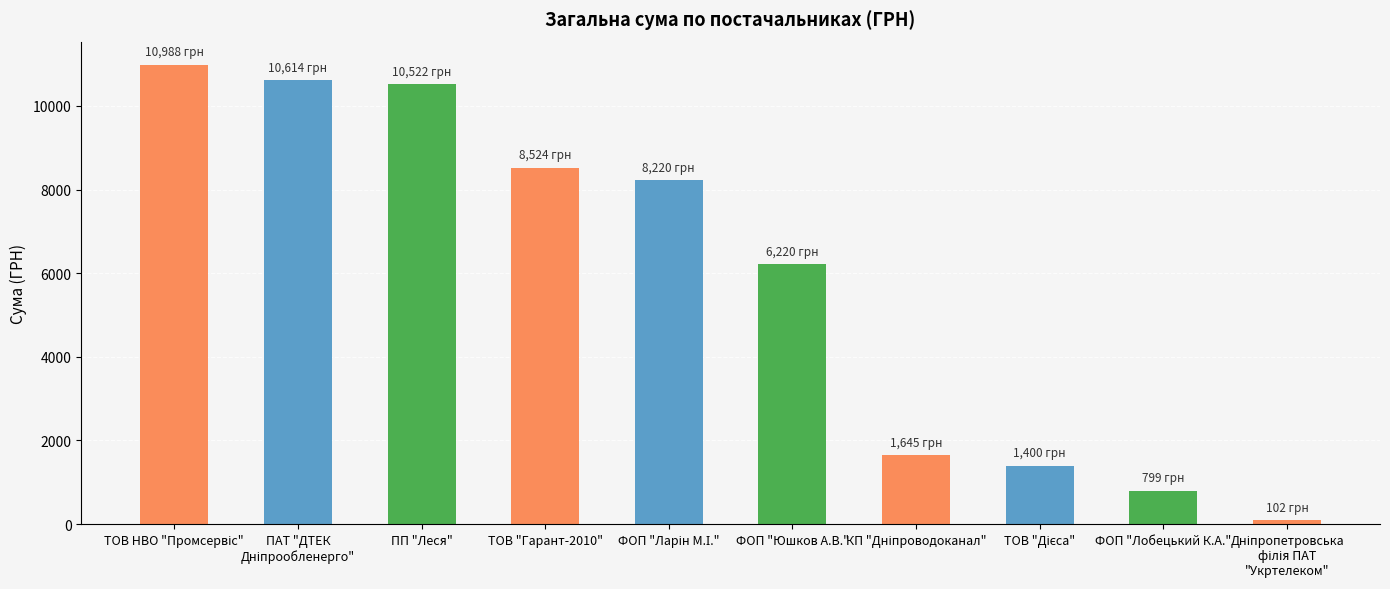

Which has a higher value, ТОВ "Гарант-2010" or ПП "Леся"?

ПП "Леся"